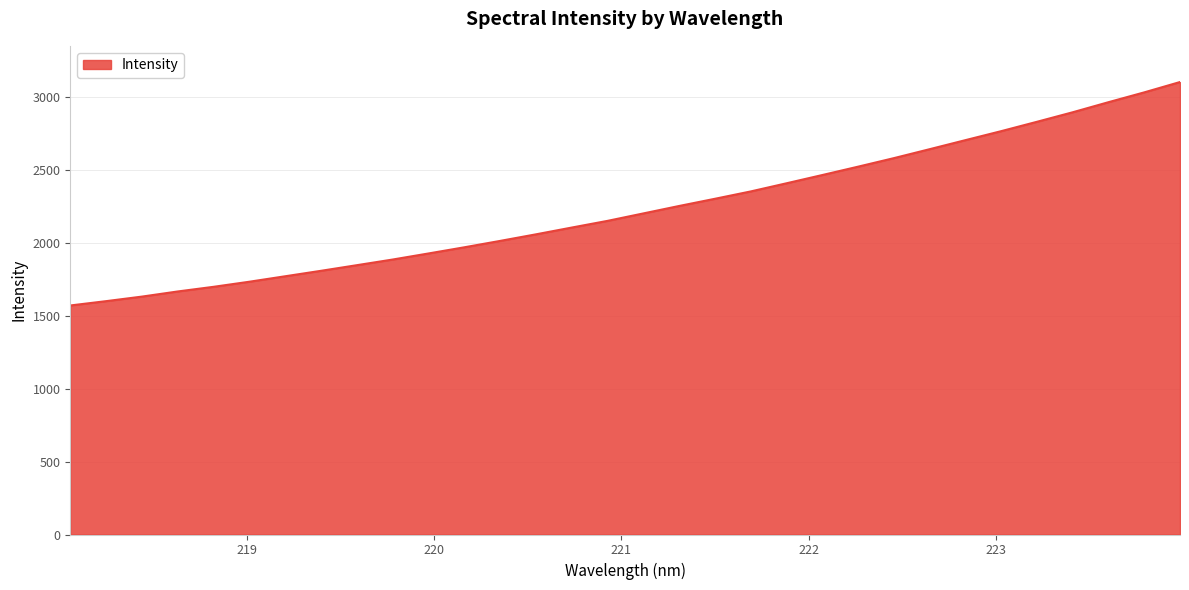

What is the difference between the maximum and minimum values?

1531.2